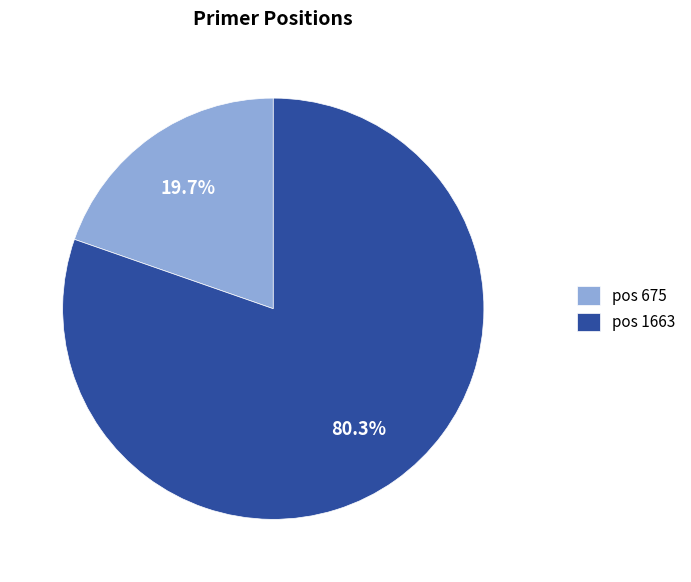

Rank the categories by value from highest to lowest.

pos 1663, pos 675